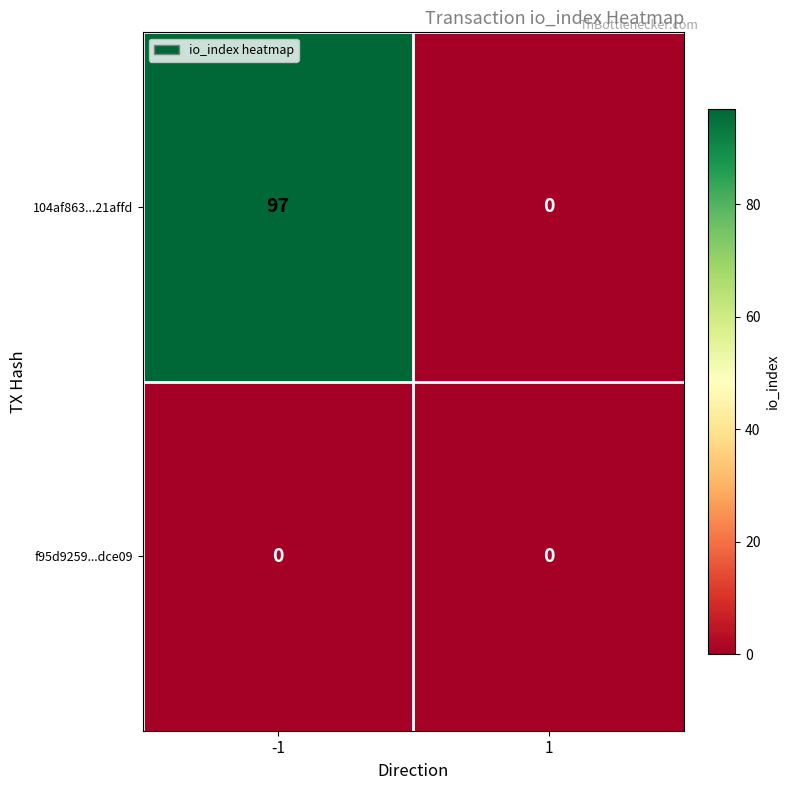

At which category is the sum across all series the highest?

-1